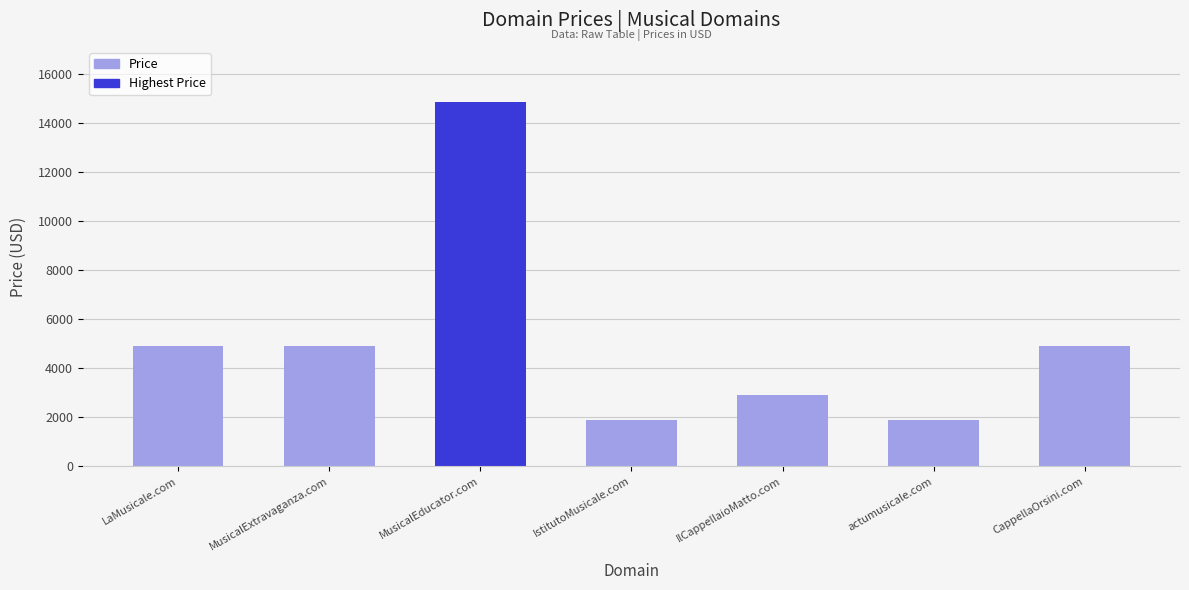

How many series are shown in this chart?

1